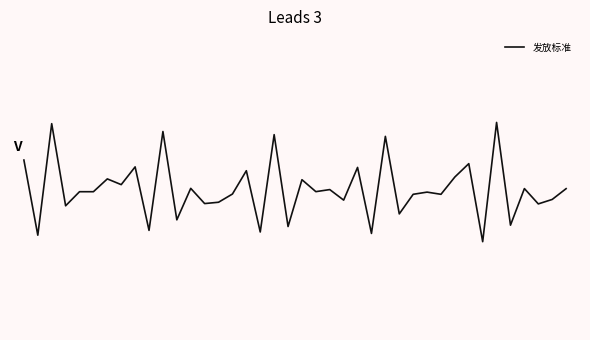

What is the difference between the second highest and second lowest values?

0.6